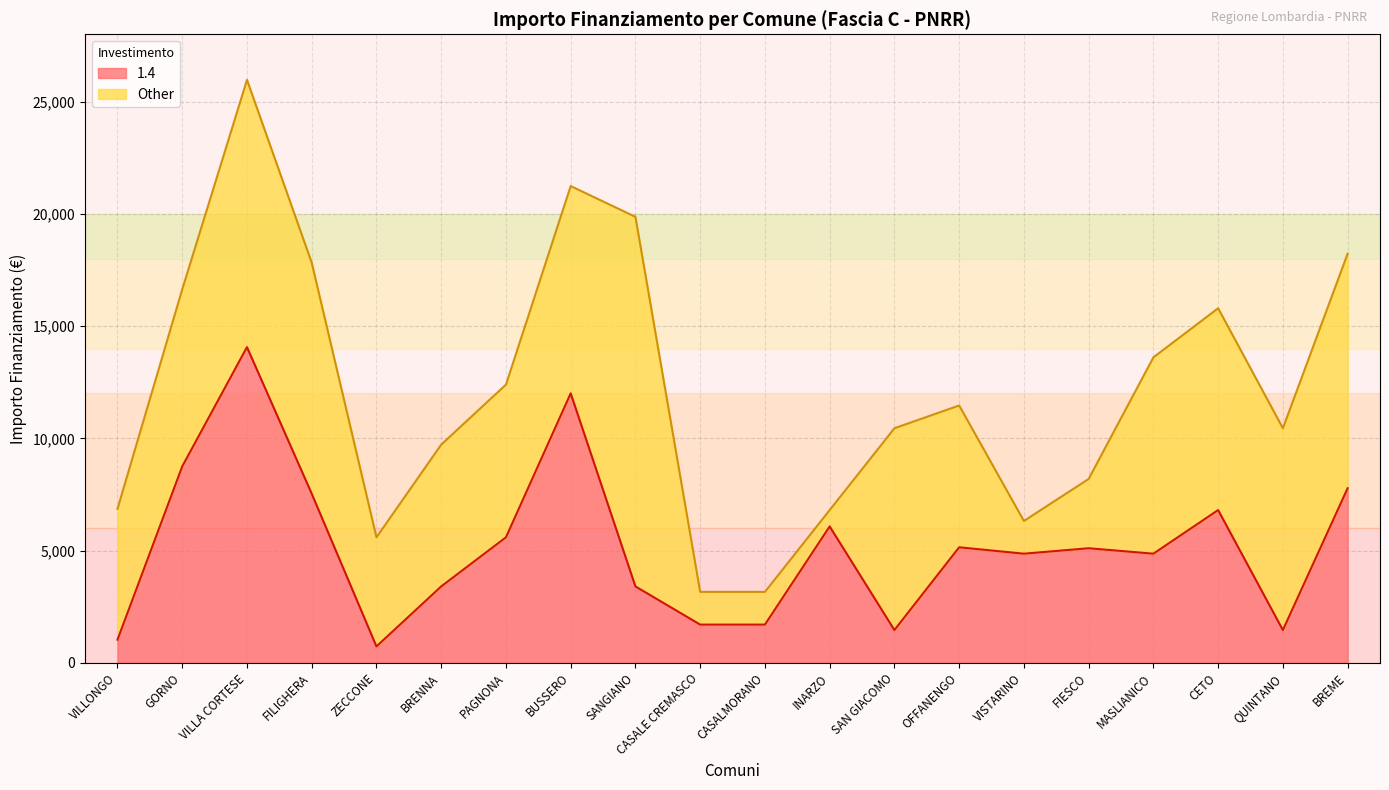

True or false: Fascia B and Fascia A intersect in this chart.

True